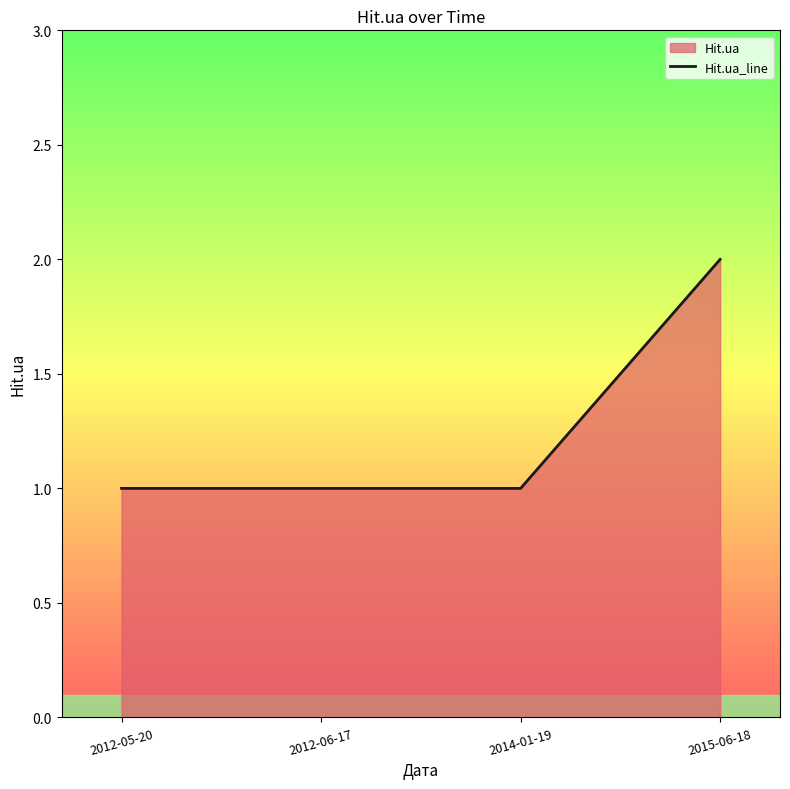

What is the label of the 1st point from the left?

2012-05-20